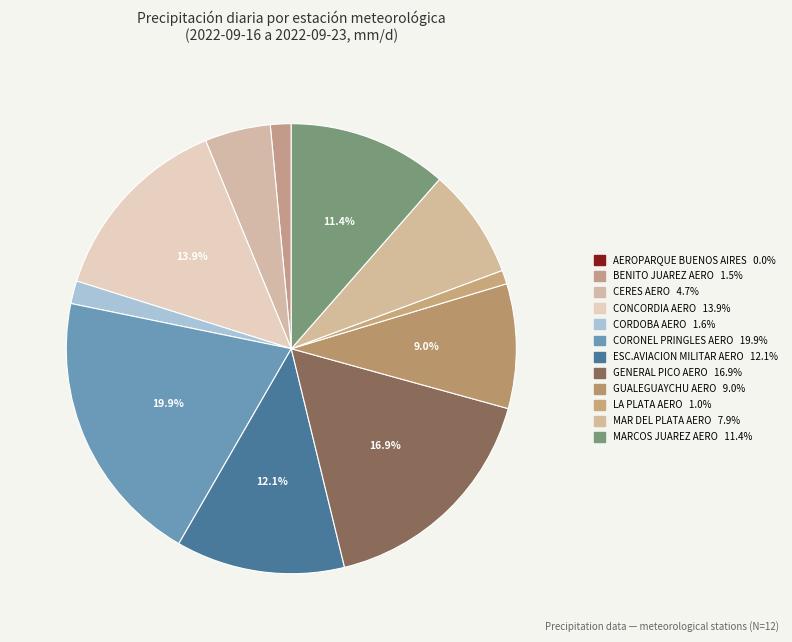

Rank the categories by value from highest to lowest.

CORONEL
PRINGLES AERO, GENERAL PICO
AERO, CONCORDIA
AERO, ESC.AVIACION
MILITAR AERO, MARCOS JUAREZ
AERO, GUALEGUAYCHU
AERO, MAR DEL PLATA
AERO, CERES AERO, CORDOBA AERO, BENITO JUAREZ
AERO, LA PLATA AERO, AEROPARQUE
BUENOS AIRES